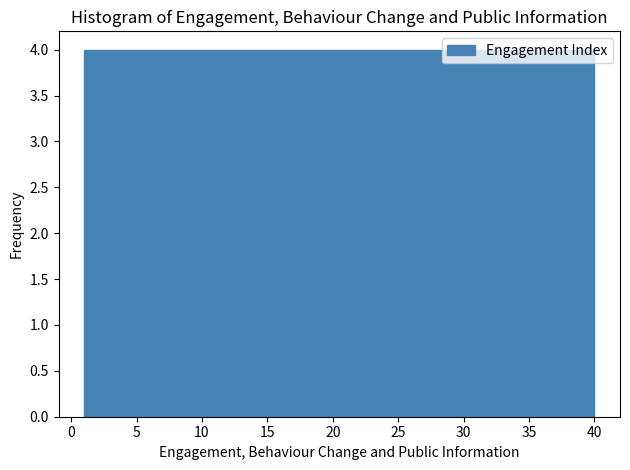

Reading left to right, transcribe this chart: for each bar, give the range it covers on the x-axis and its height. Neither the bar edges nor the heights are printed on the chart, so give them approximately, as read against the axes.

1.0 to 4.9: 4
4.9 to 8.8: 4
8.8 to 12.7: 4
12.7 to 16.6: 4
16.6 to 20.5: 4
20.5 to 24.4: 4
24.4 to 28.3: 4
28.3 to 32.2: 4
32.2 to 36.1: 4
36.1 to 40.0: 4